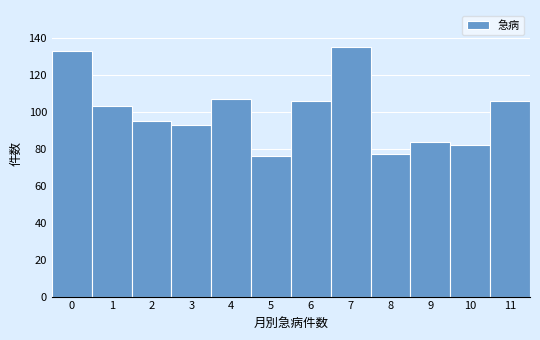

Which range on the x-axis has the tallest bar?

6.5 to 7.5